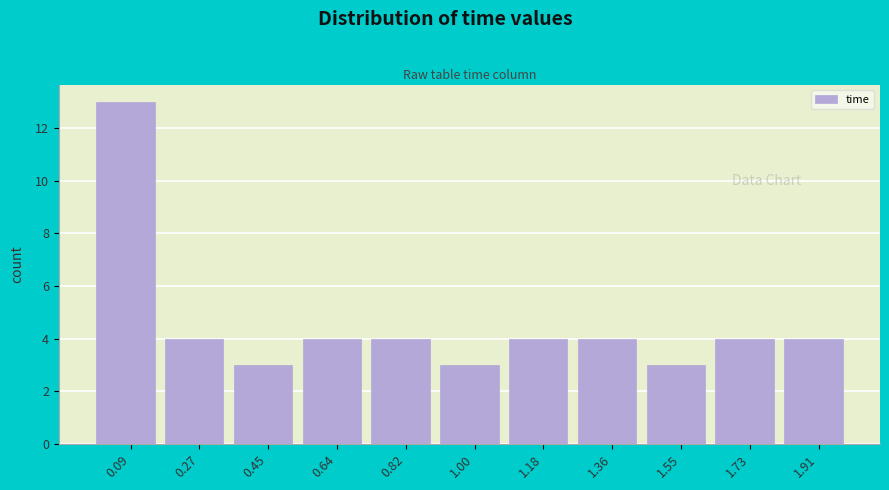

Reading left to right, transcribe this chart: for each bar, give the range it covers on the x-axis and its height. Neither the bar edges nor the heights are printed on the chart, so give them approximately, as read against the axes.

0.00 to 0.18: 13
0.18 to 0.36: 4
0.36 to 0.54: 3
0.54 to 0.72: 4
0.72 to 0.90: 4
0.90 to 1.10: 3
1.10 to 1.28: 4
1.28 to 1.46: 4
1.46 to 1.64: 3
1.64 to 1.82: 4
1.82 to 2.00: 4